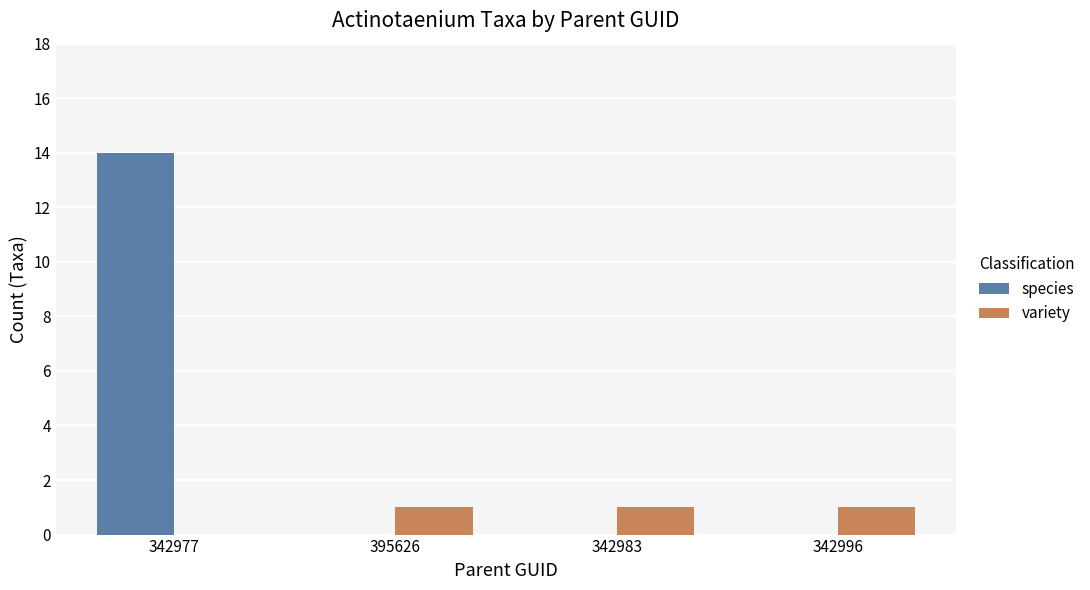

Are the bars grouped side by side (vs. stacked)?

Yes